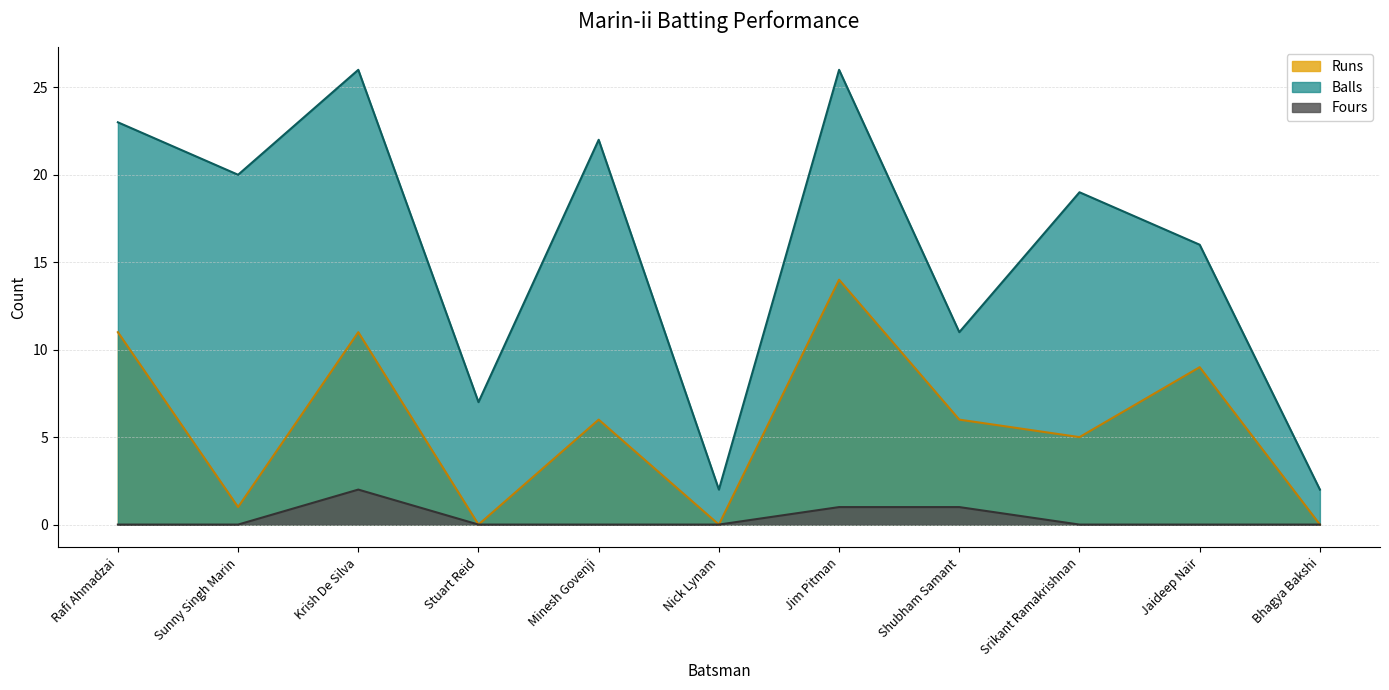

Which category has the highest value in the Fours series?

Krish De Silva